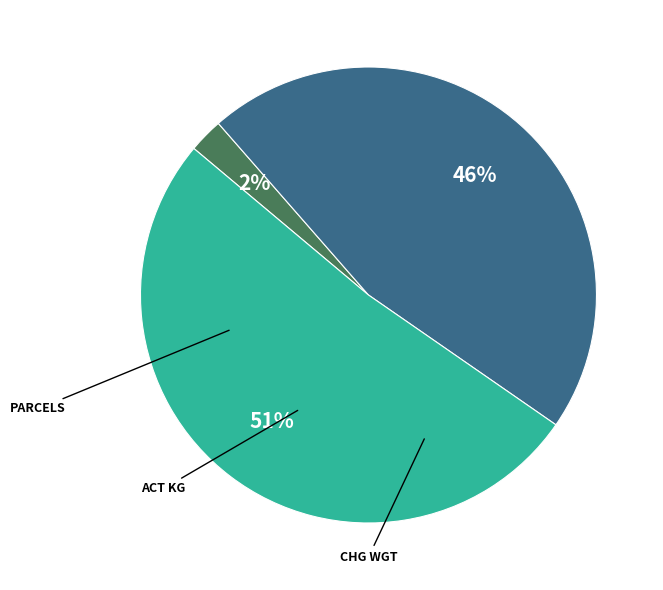

How many slices are in this pie chart?

3